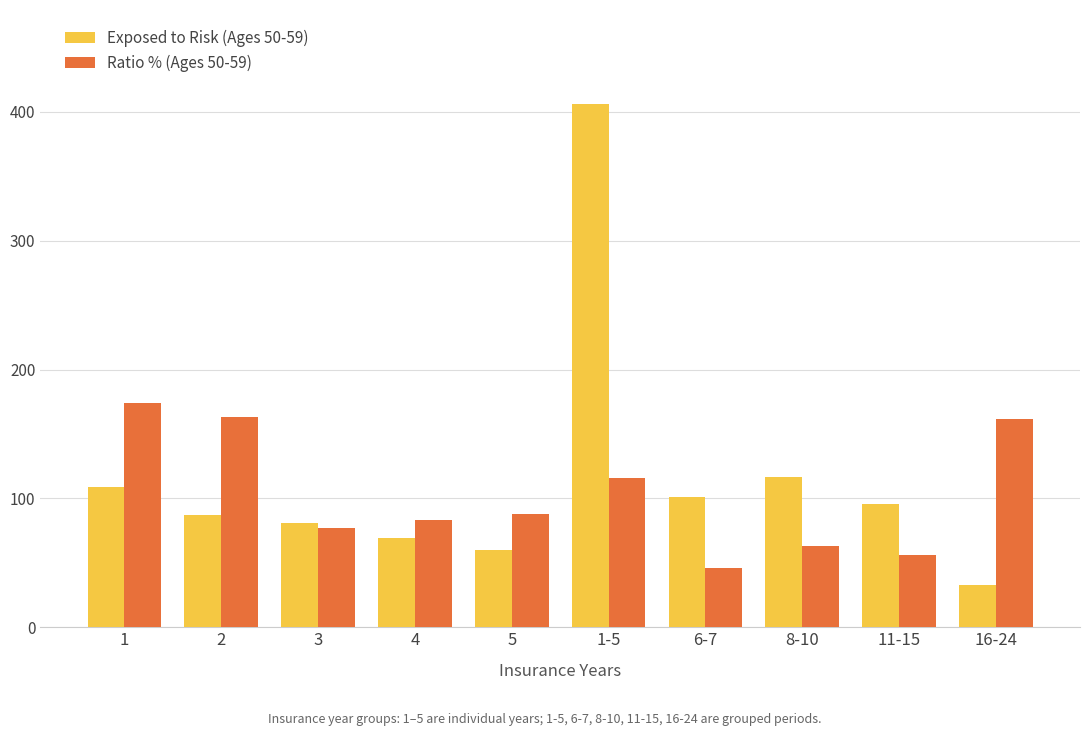

What is the greatest value displayed?

406